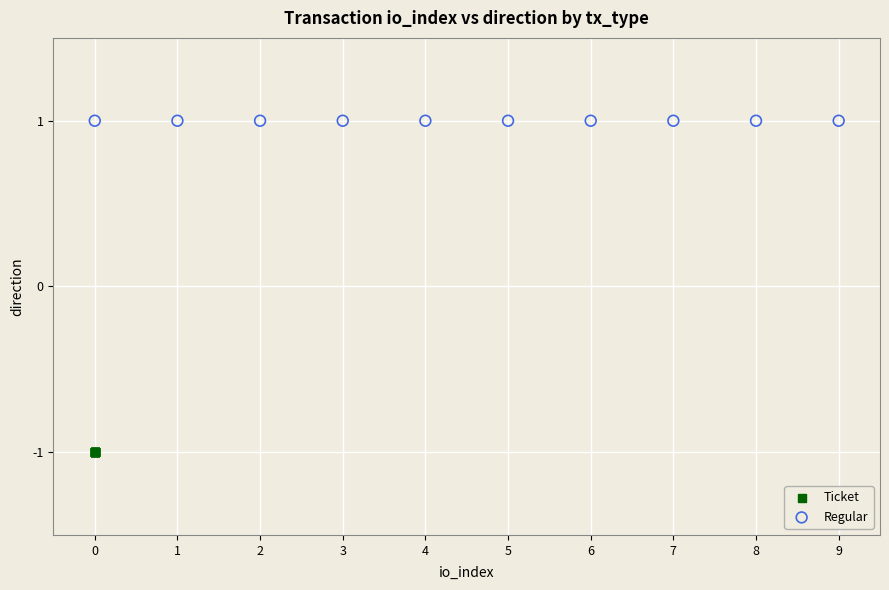

Which series contains the highest Y value?

Regular